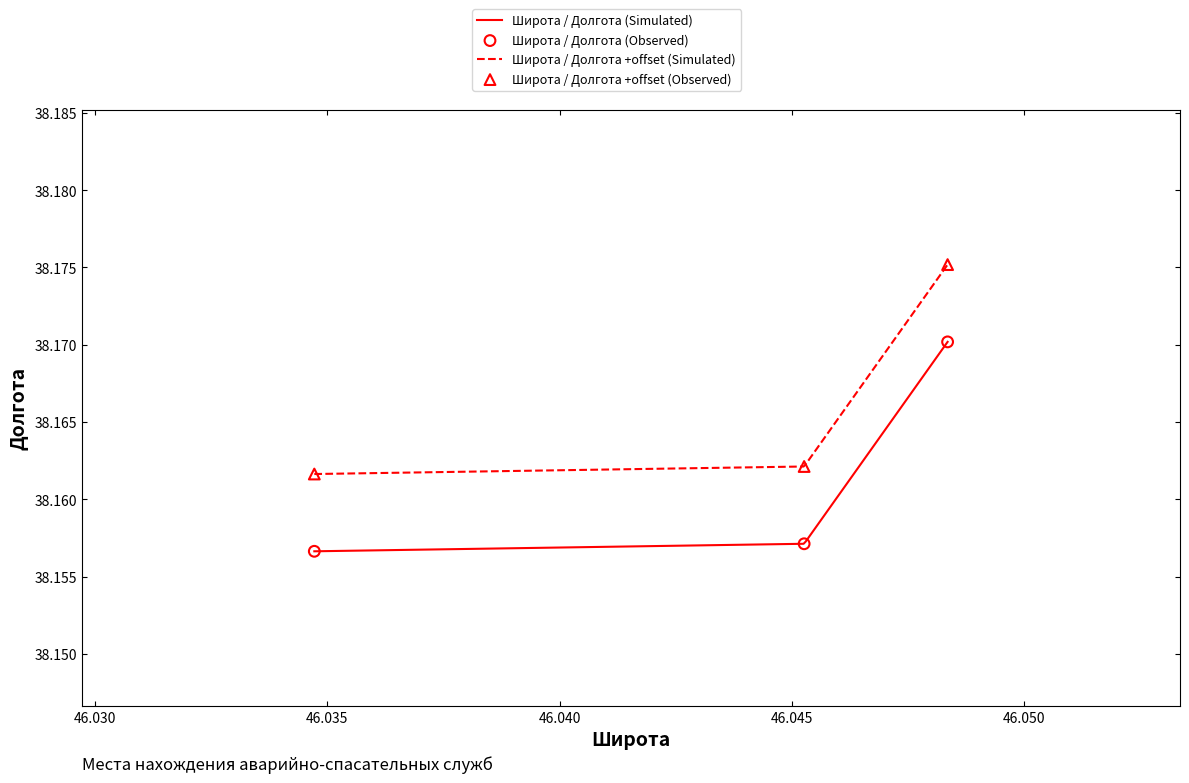

True or false: Широта / Долгота (Simulated) and Широта / Долгота +offset (Simulated) intersect in this chart.

False